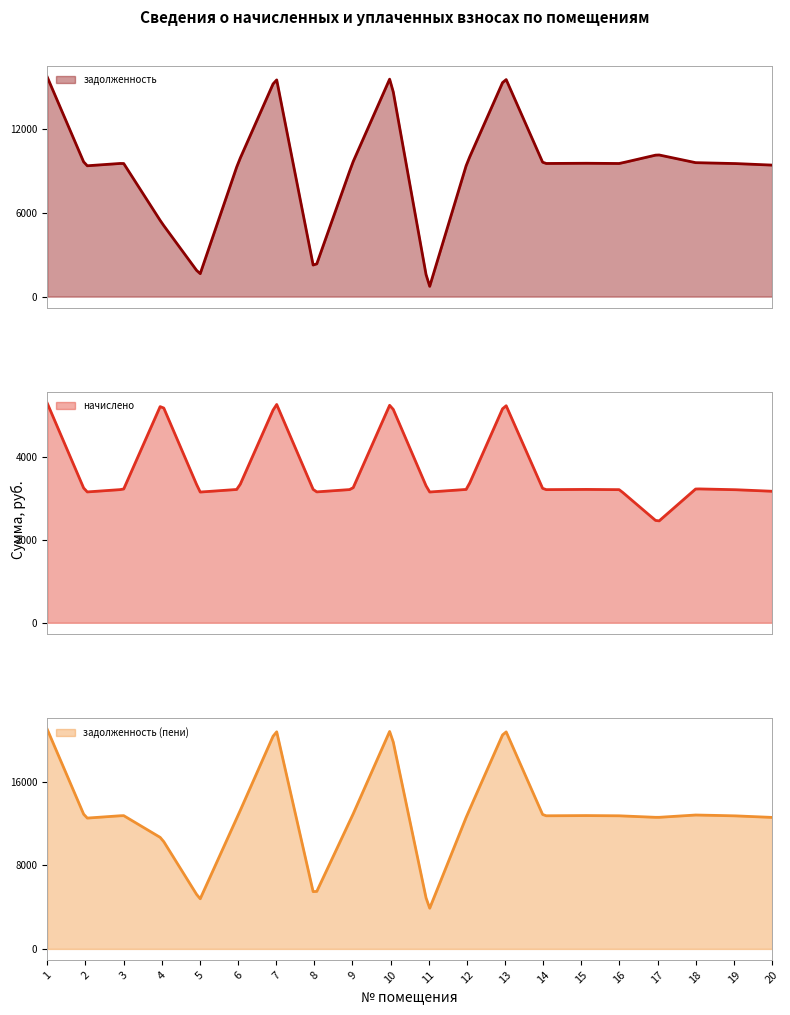

What is the total value across all series at 13?

42115.2